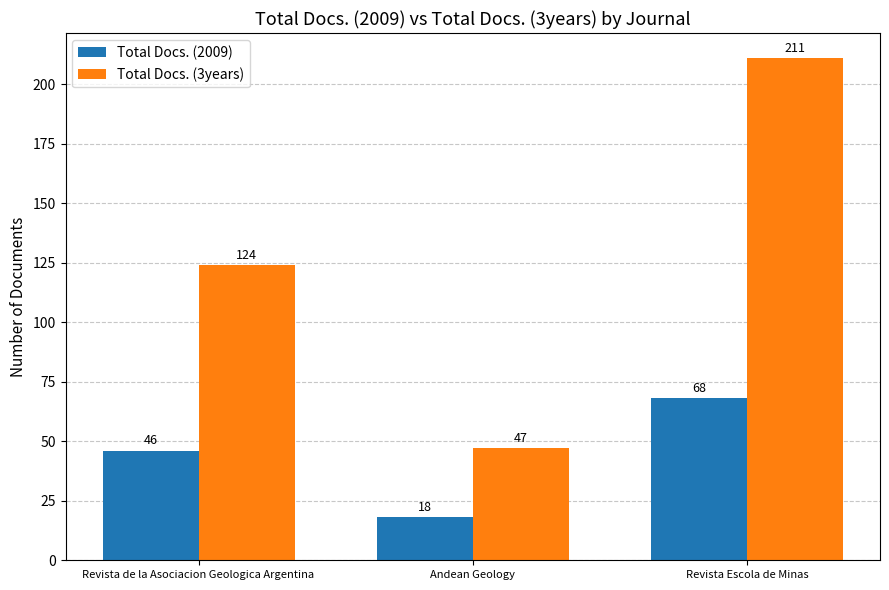

How many distinct data groups are displayed?

2